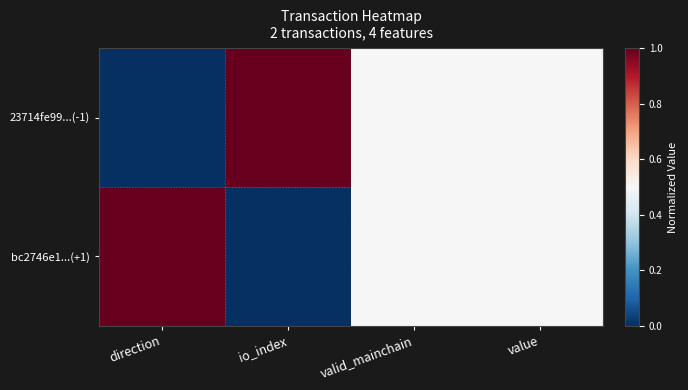

Which has a higher value, valid_mainchain or io_index?

io_index